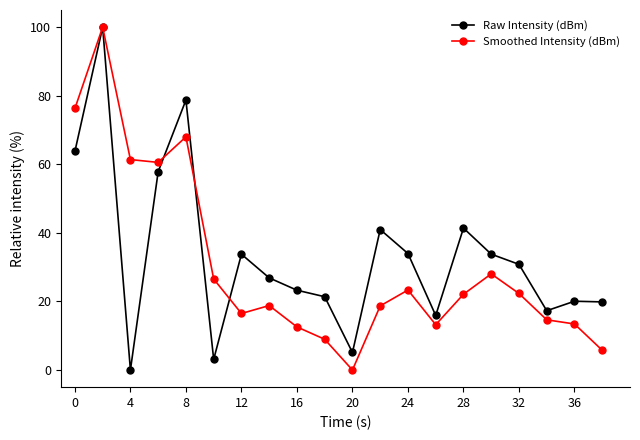

What is the maximum value shown in the chart?

100.0